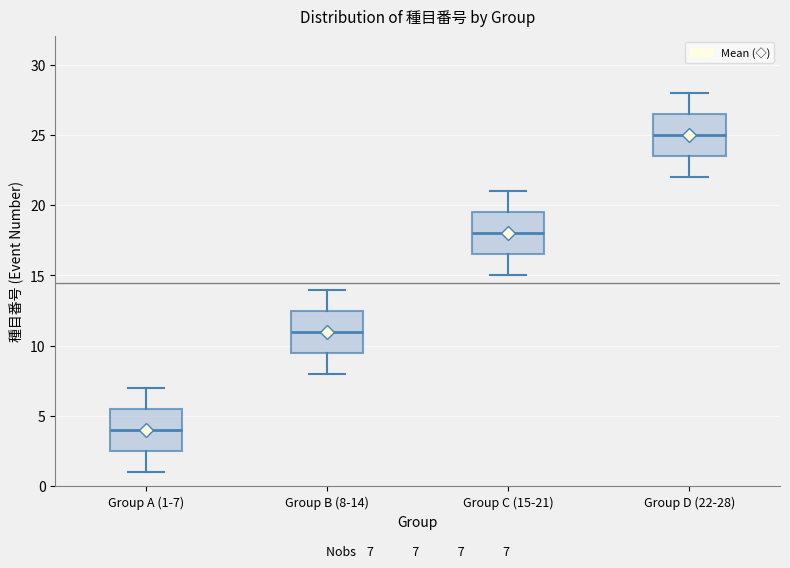

Which box has the lowest median line?

Group A (1-7)